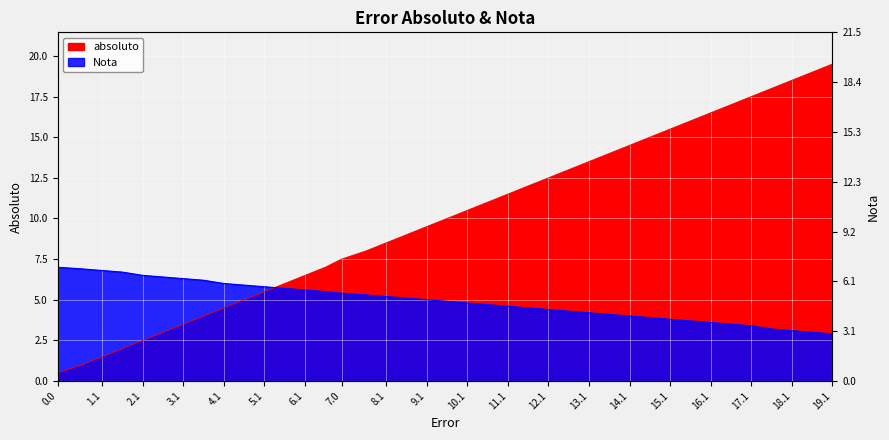

Rank the series by their maximum value, from lowest to highest.

Nota, absoluto